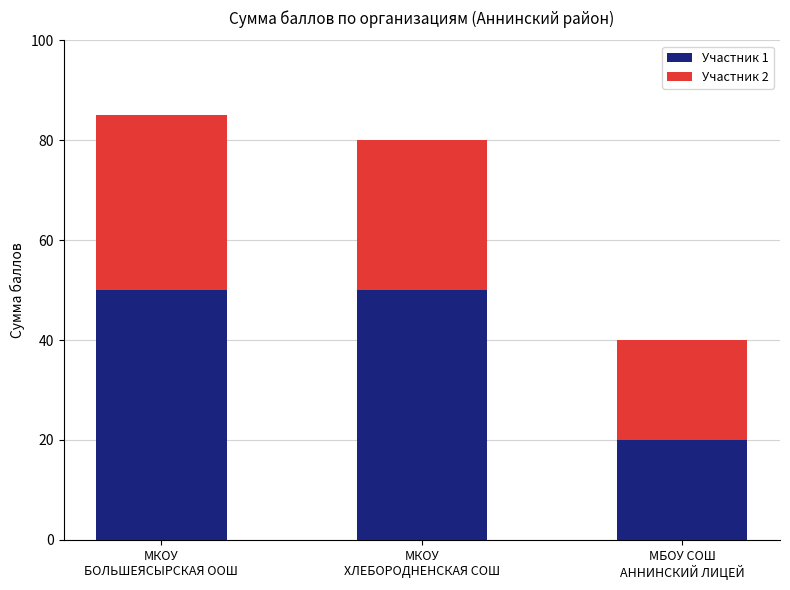

What is the lowest value of the Участник 1 series?

20